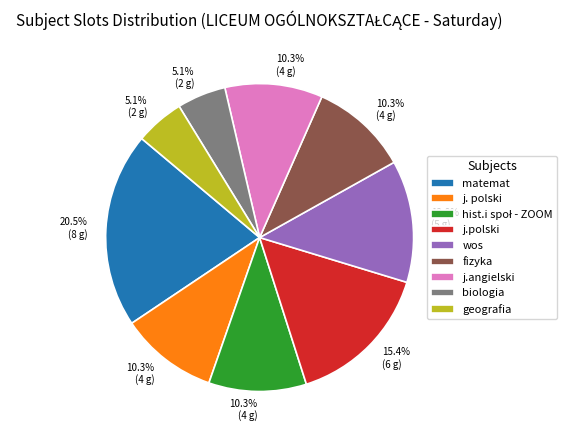

Between fizyka and biologia, which is larger?

fizyka